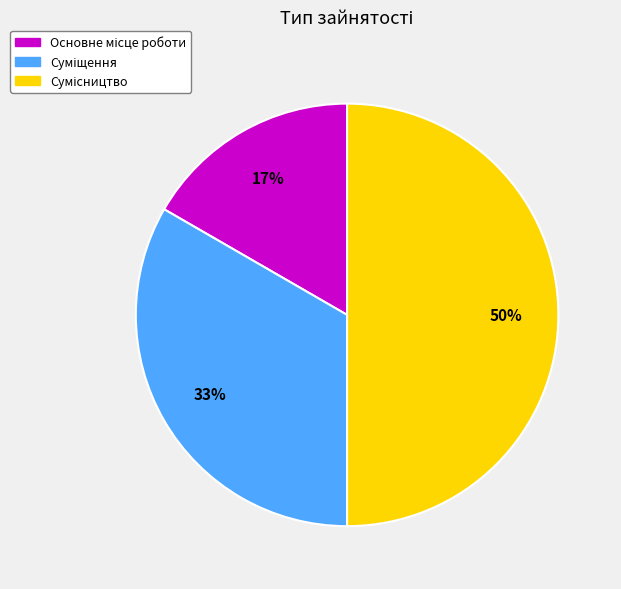

To the nearest percent, what is the average slice percentage?

33%